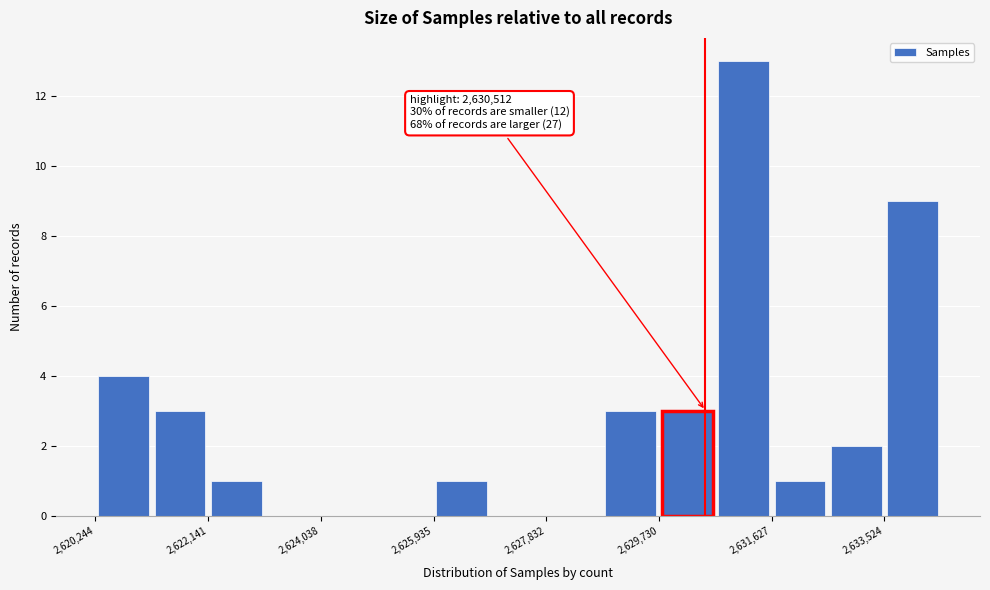

Which range on the x-axis has the tallest bar?

2630600 to 2631600